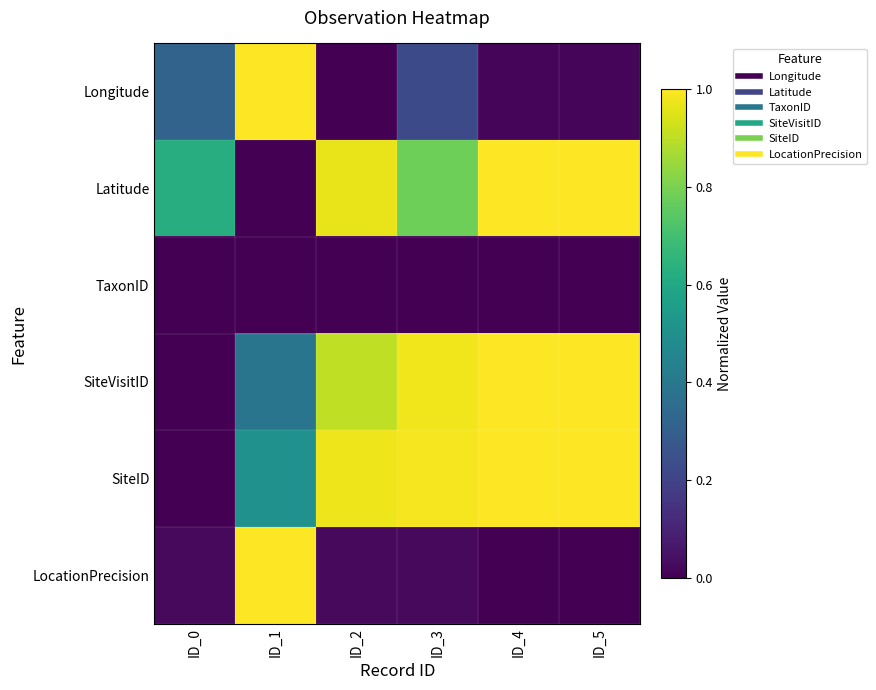

Count the number of categories in the chart.

6